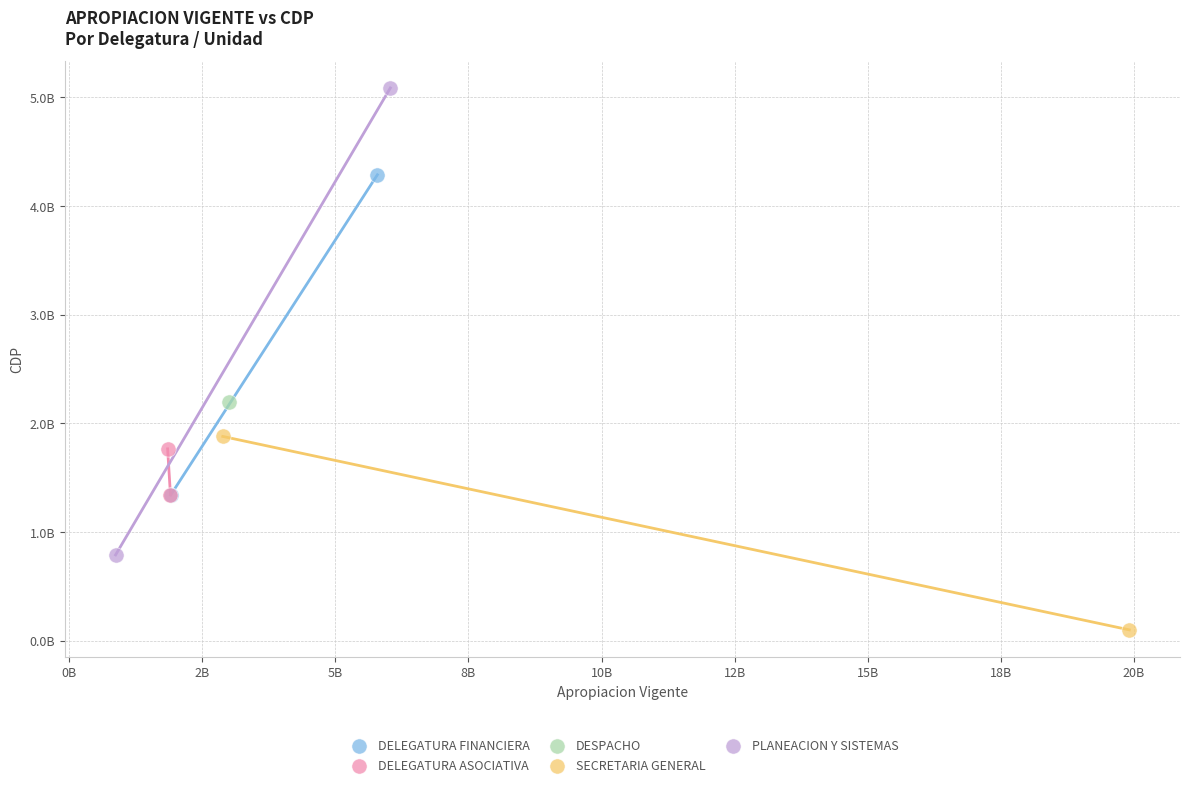

Which series reaches the minimum Y coordinate?

SECRETARIA GENERAL